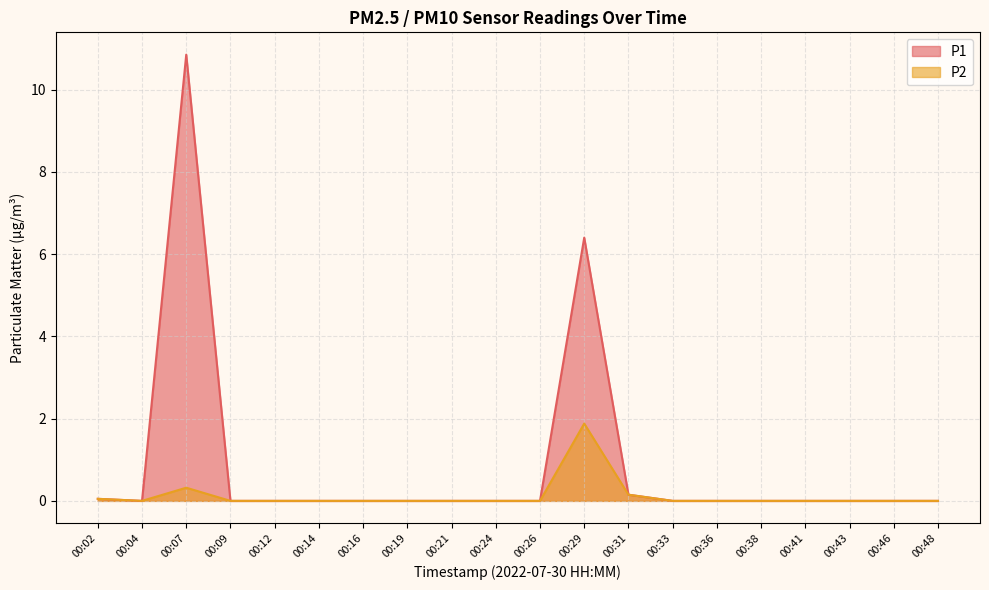

True or false: P2 and P1 cross at least once.

False